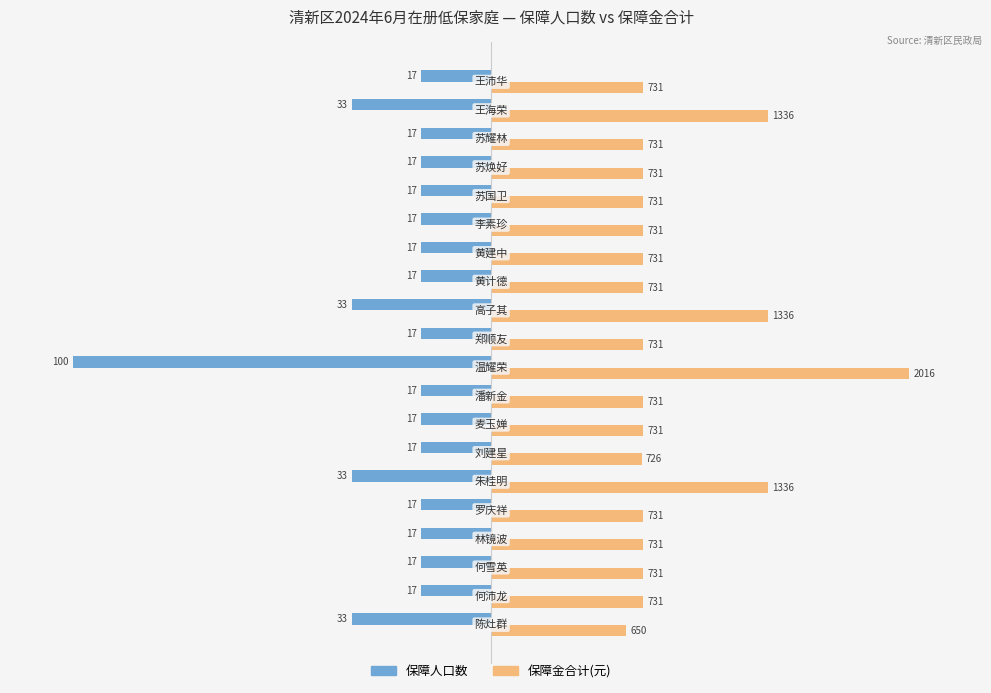

How many categories are shown in the chart?

20